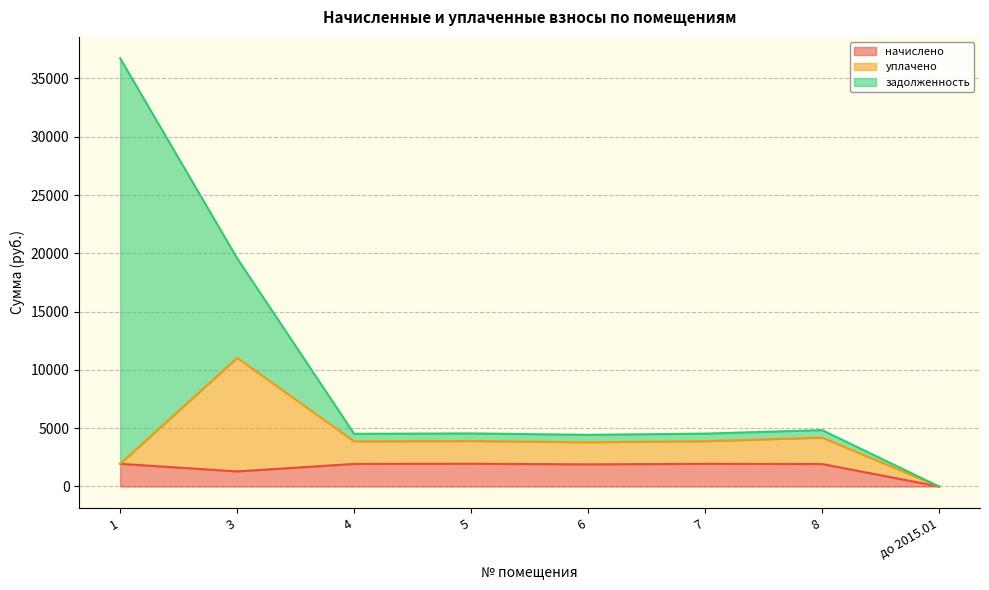

The уплачено series shows 0.0 at до 2015.01. True or false?

True